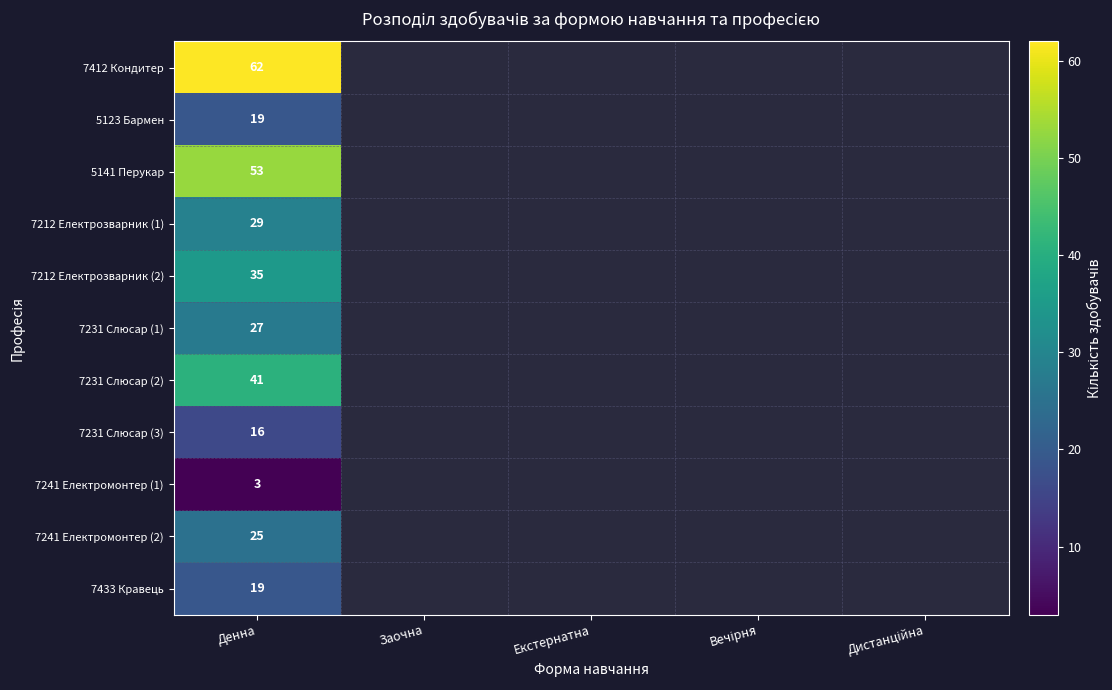

At how many categories does at least one series exceed 21?

1